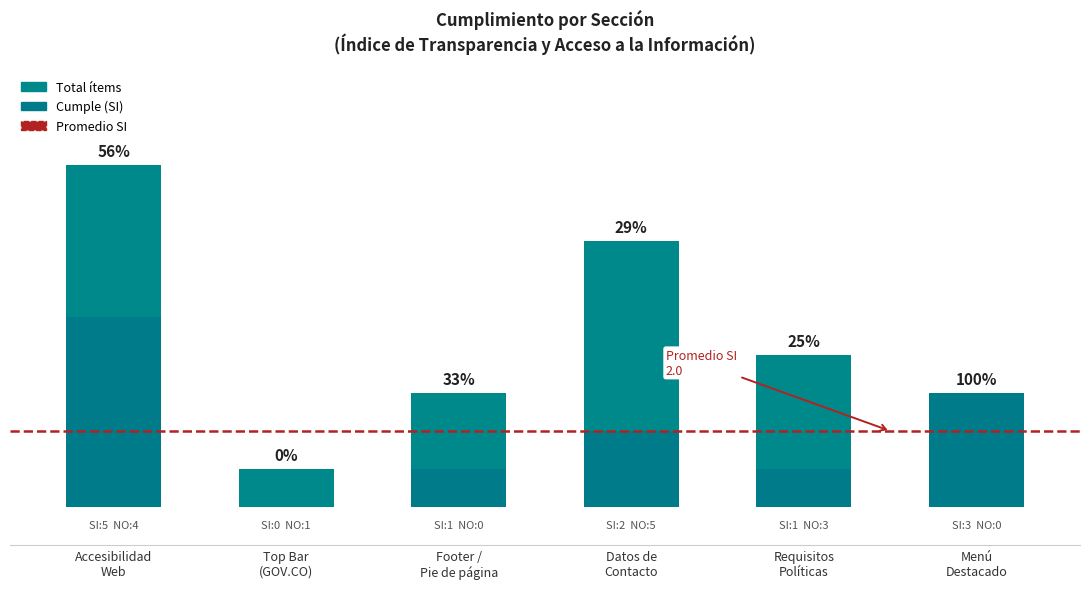

The value of NO at Menú
Destacado is -3. True or false?

False